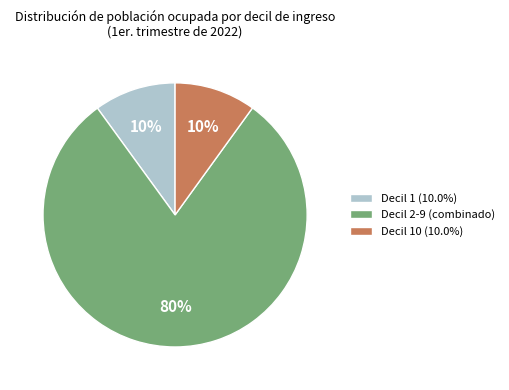

Does Decil 2-9 (combinado) account for over 50% of the chart?

Yes